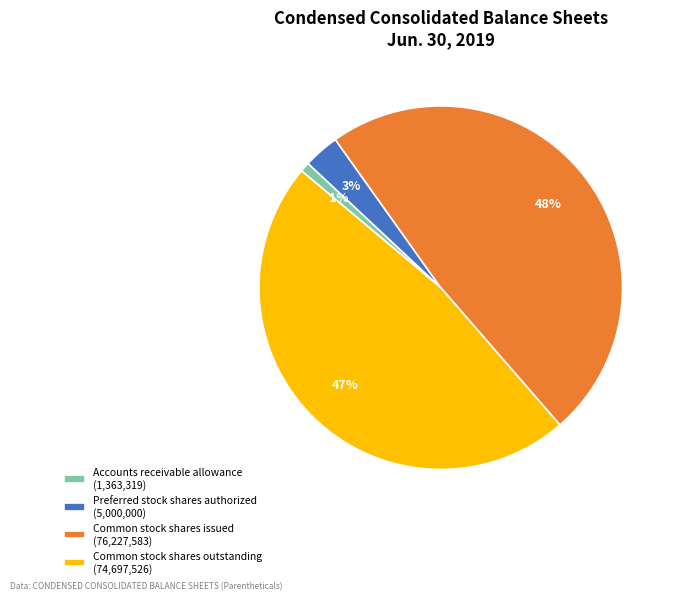

True or false: Common stock shares issued accounts for 38% of the total.

False